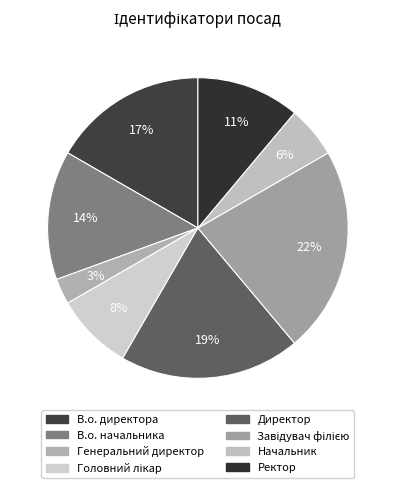

What is the smallest slice in the pie chart?

Генеральний директор